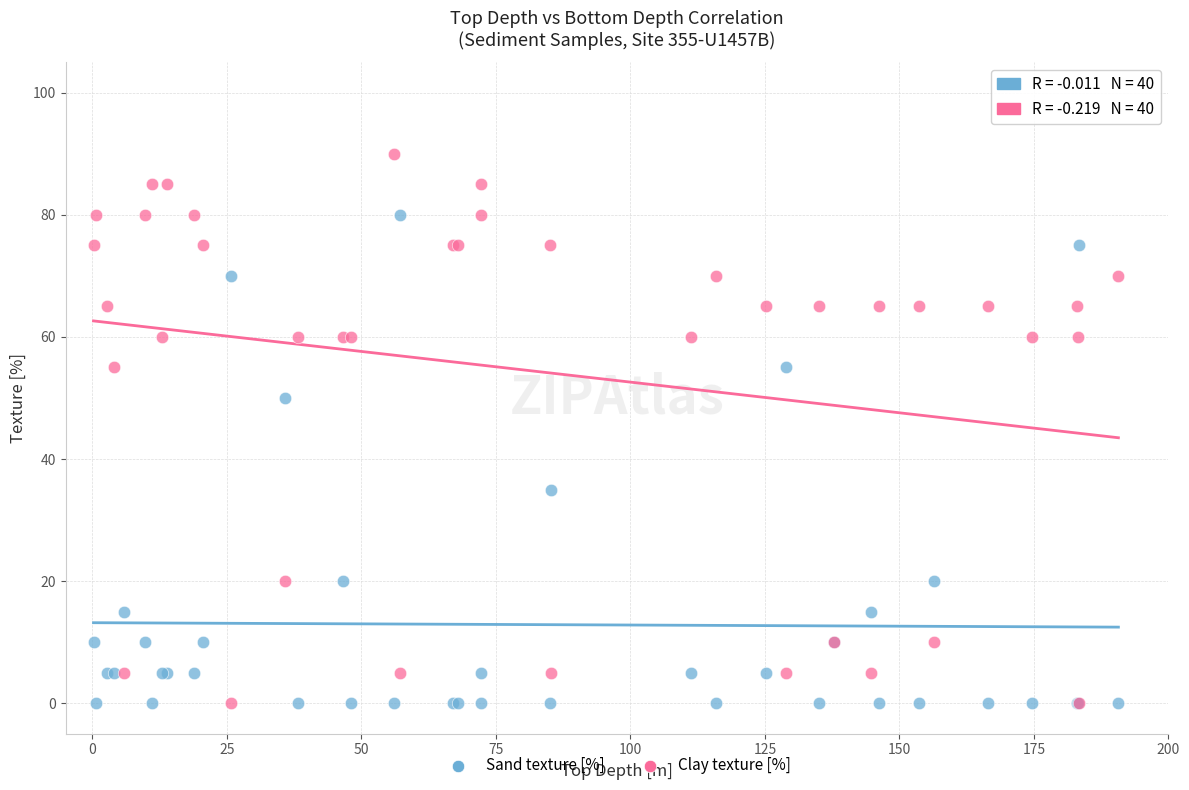

Which series has the widest spread of Y values?

Clay texture [%]